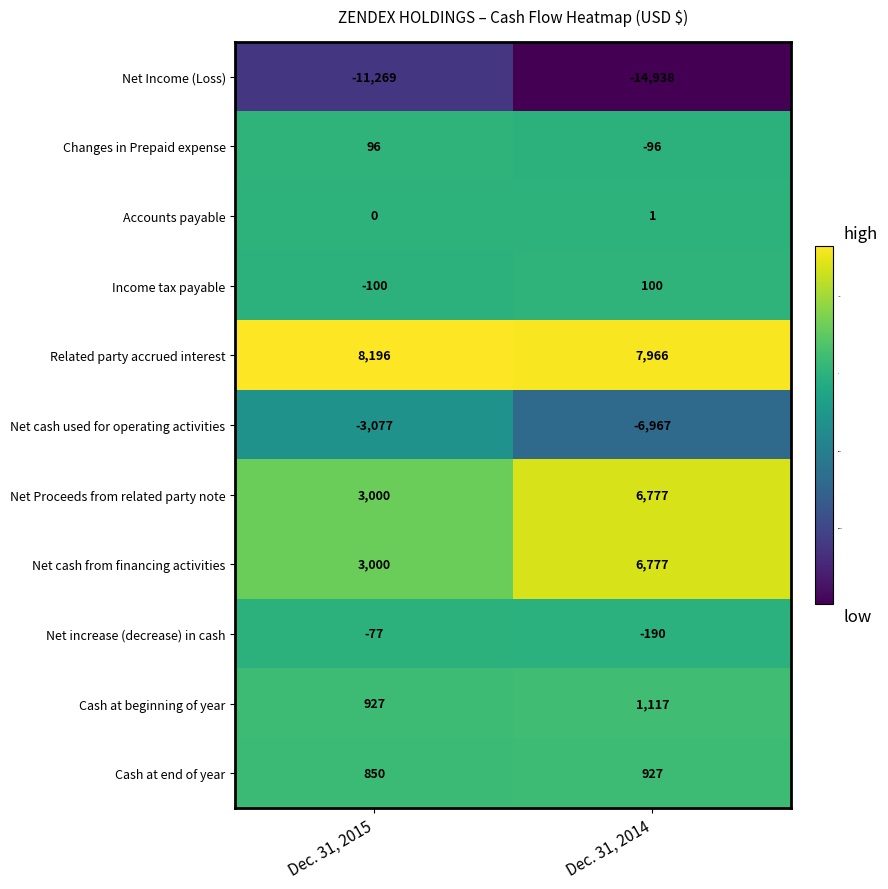

Reading left to right, transcribe all the data shown in this chart.

Net Income (Loss): -11269	-14938
Changes in Prepaid expense: 96	-96
Accounts payable: 0	1
Income tax payable: -100	100
Related party accrued interest: 8196	7966
Net cash used for operating activities: -3077	-6967
Net Proceeds from related party note: 3000	6777
Net cash from financing activities: 3000	6777
Net increase (decrease) in cash: -77	-190
Cash at beginning of year: 927	1117
Cash at end of year: 850	927